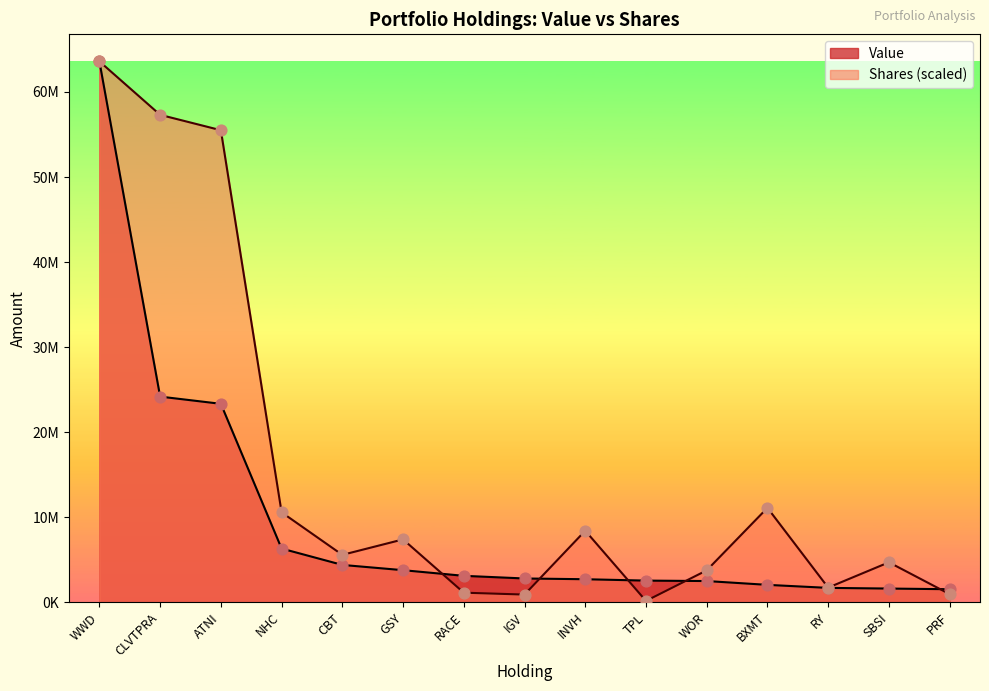

At which category is the sum across all series the highest?

WWD